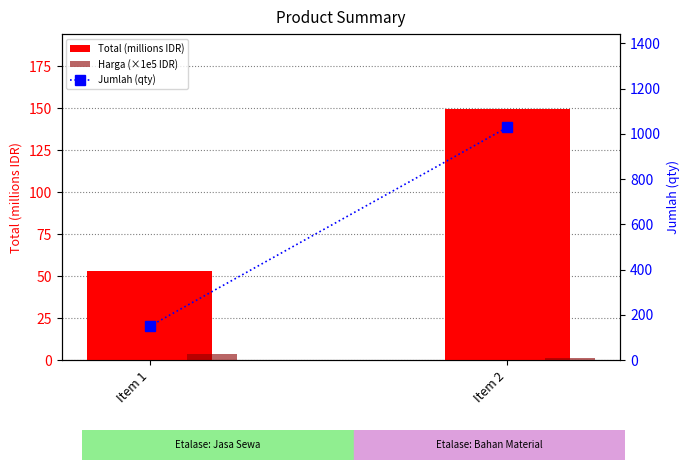

Which category has the highest value in the Harga (×1e5 IDR) series?

Item 1